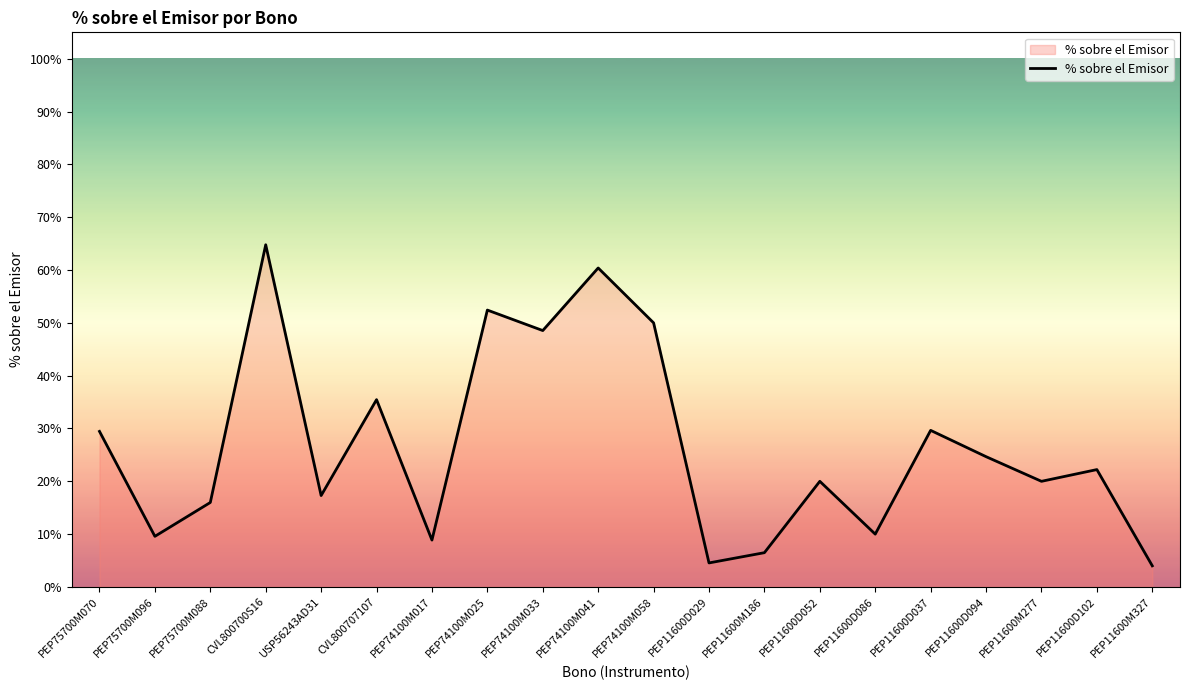

Does the chart display data point markers on the line(s)?

No